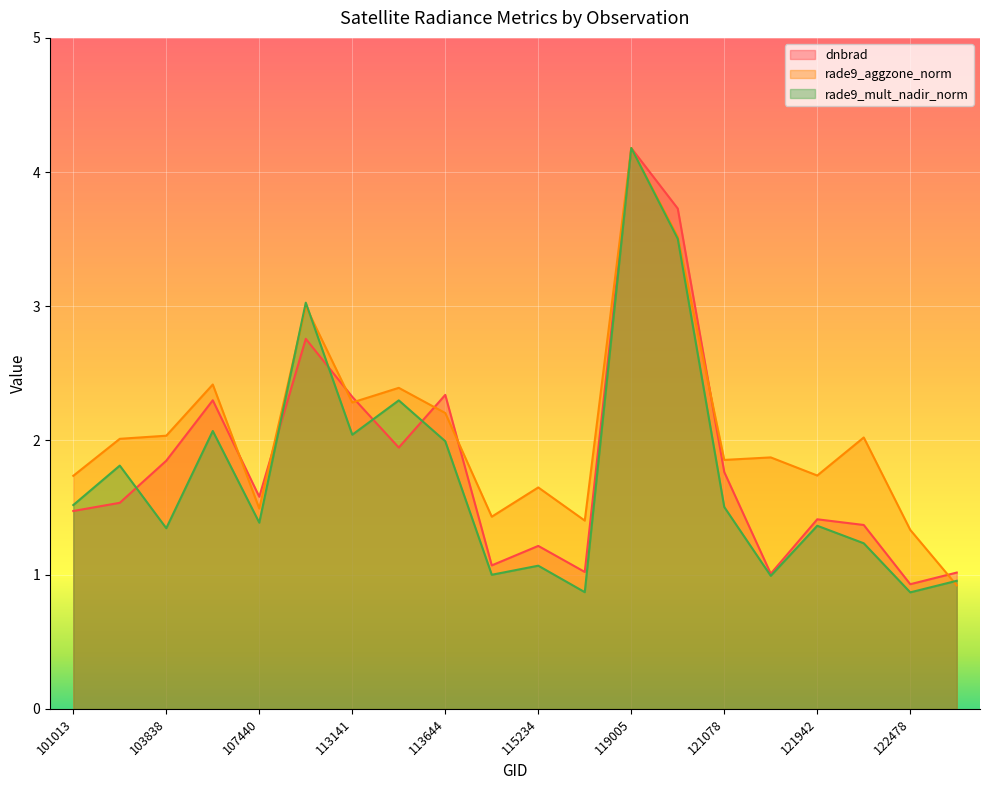

What is the difference between the second highest and second lowest values in the rade9_mult_nadir_norm series?

2.6